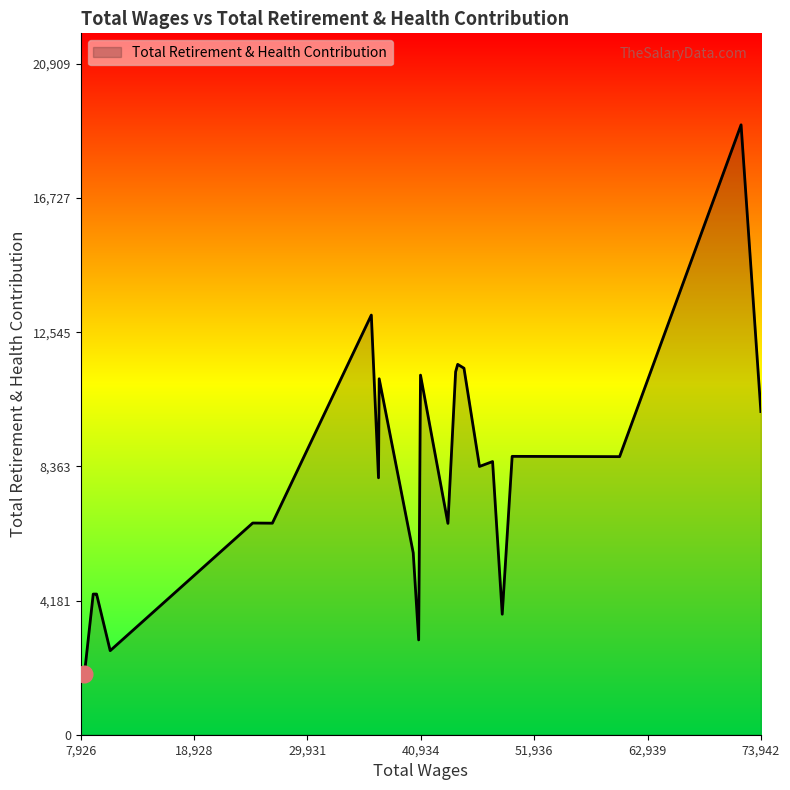

What is the maximum value shown in the chart?

19009